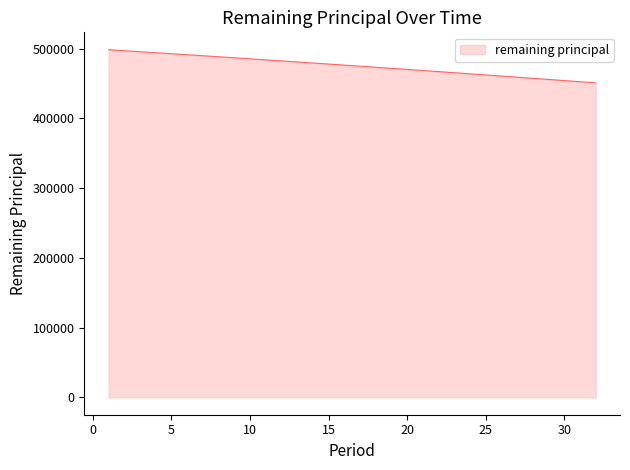

What is the difference between the maximum and minimum values?

47573.1